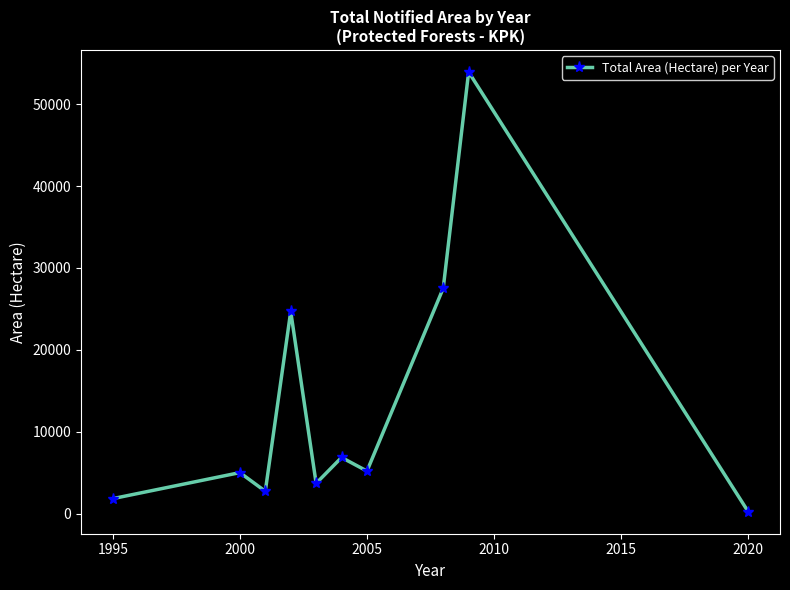

How many points are higher than both their immediate neighbors (excluding endpoints)?

4